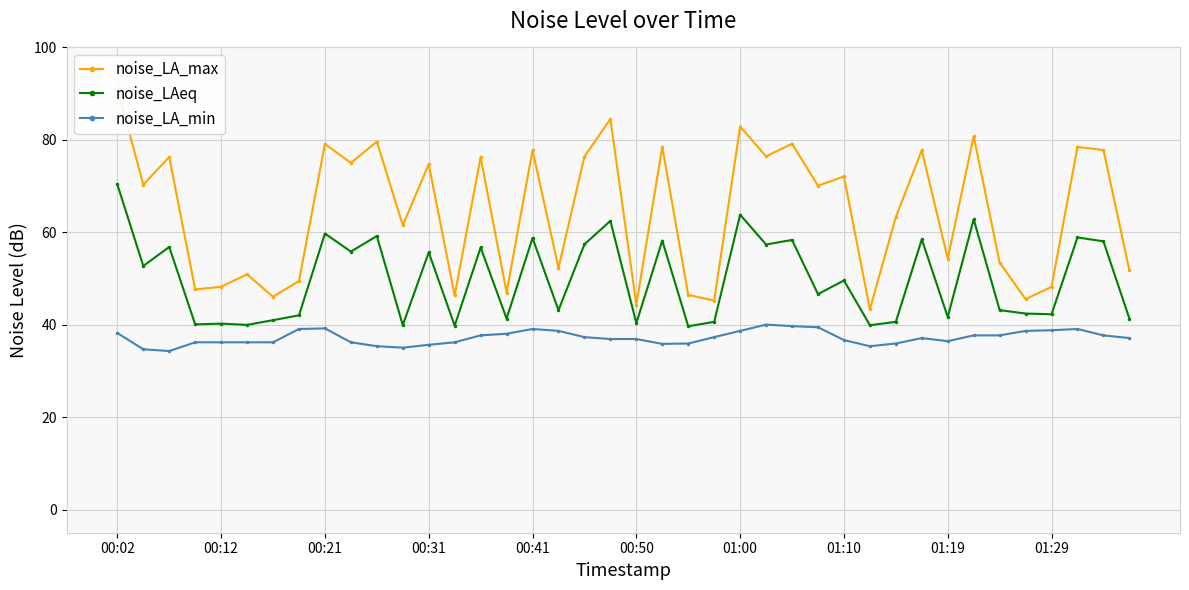

Rank the series by their maximum value, from lowest to highest.

noise_LA_min, noise_LAeq, noise_LA_max